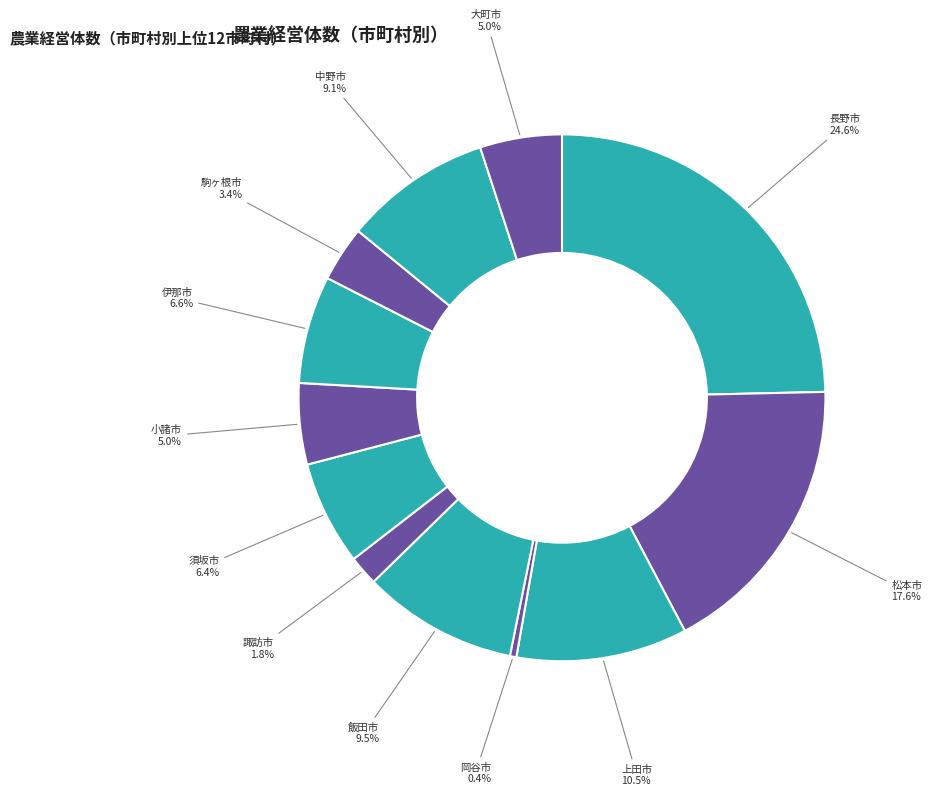

Count the number of slices in the pie.

12